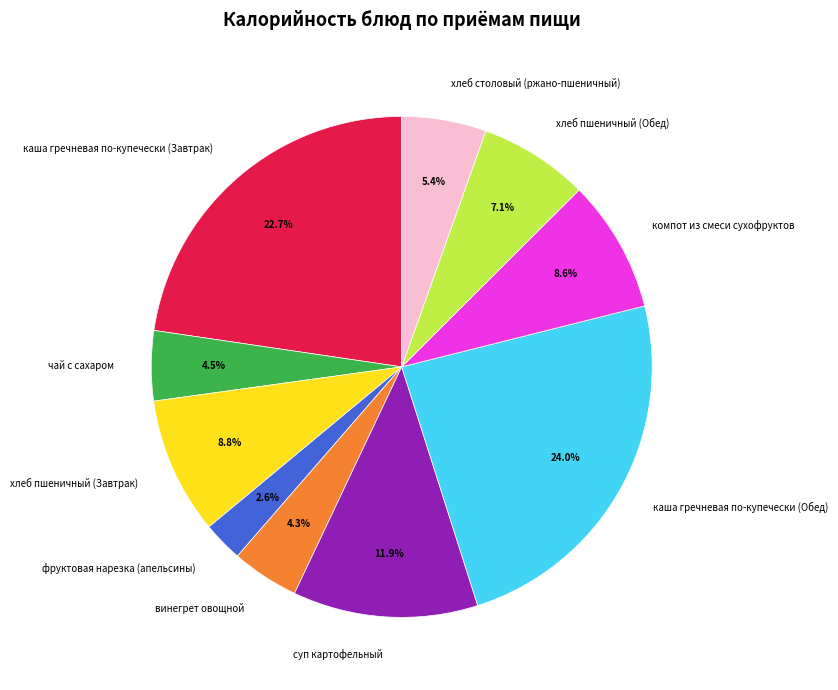

Combined, do хлеб столовый (ржано-пшеничный) and хлеб пшеничный (Завтрак) account for over 50%?

No